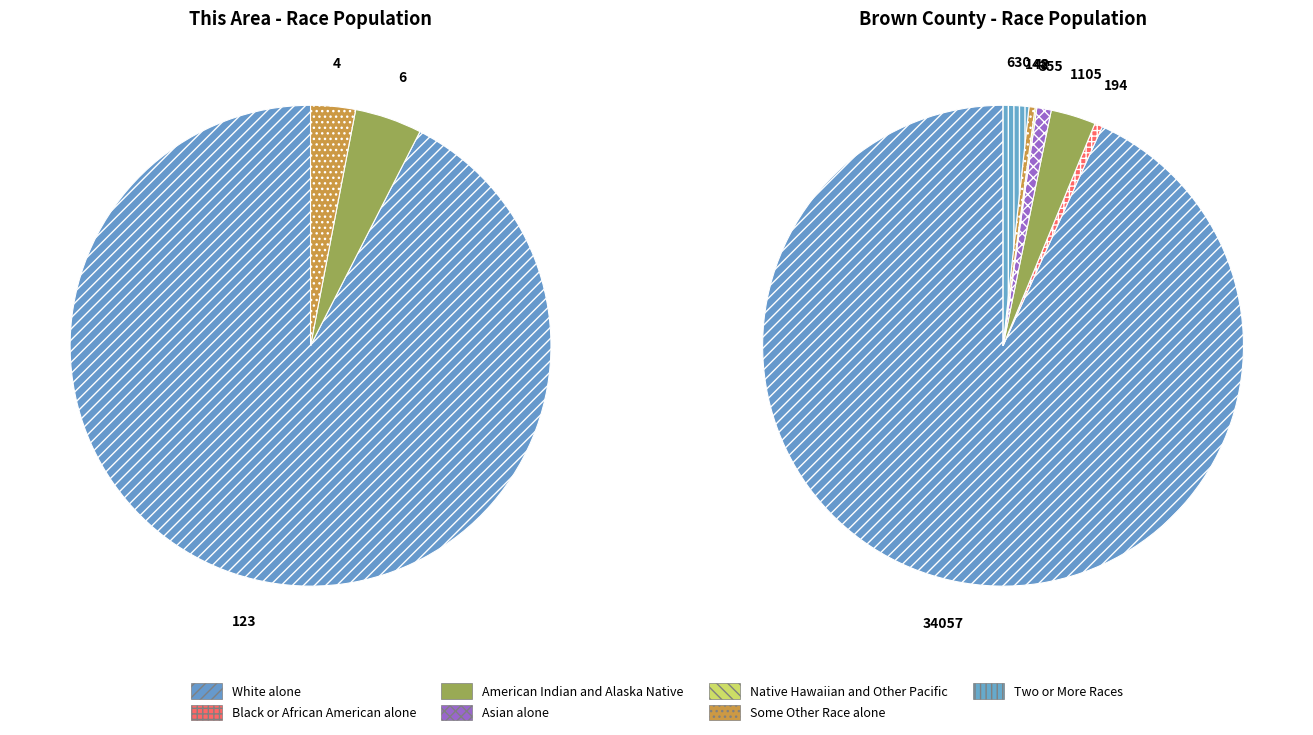

What is the spread (max minus min) of values at Some Other Race alone?

144